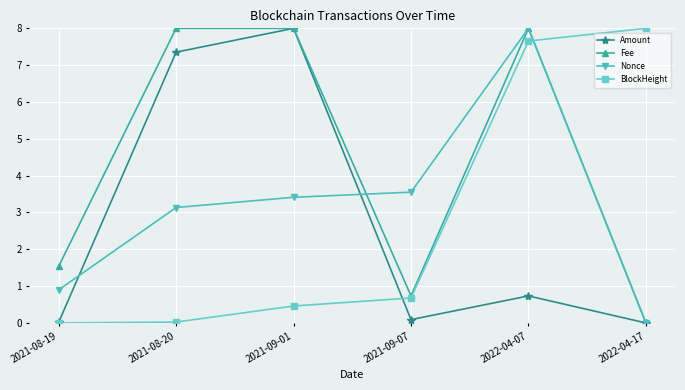

Count the number of categories in the chart.

6